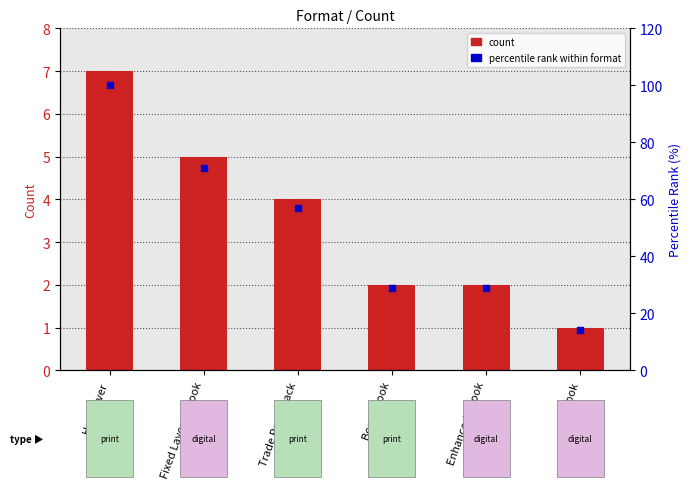

Which series has the largest total across all categories?

percentile rank within format